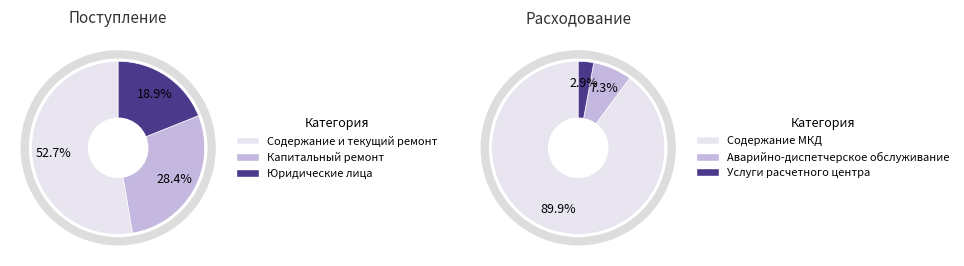

How many segments does this pie chart have?

3